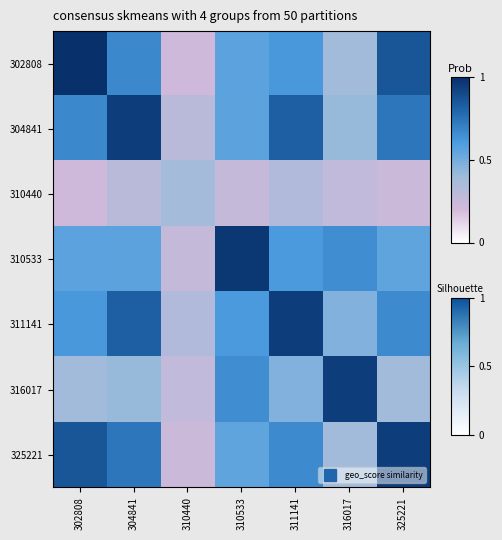

Reading left to right, what are all the values shown in this chart?

302808: 302808=1.0	304841=0.7	310440=0.2	310533=0.6	311141=0.6	316017=0.4	325221=0.9
304841: 302808=0.7	304841=0.9	310440=0.3	310533=0.6	311141=0.8	316017=0.4	325221=0.7
310440: 302808=0.2	304841=0.3	310440=0.4	310533=0.3	311141=0.3	316017=0.3	325221=0.2
310533: 302808=0.6	304841=0.6	310440=0.3	310533=1.0	311141=0.6	316017=0.7	325221=0.6
311141: 302808=0.6	304841=0.8	310440=0.3	310533=0.6	311141=0.9	316017=0.5	325221=0.7
316017: 302808=0.4	304841=0.4	310440=0.3	310533=0.7	311141=0.5	316017=0.9	325221=0.4
325221: 302808=0.9	304841=0.7	310440=0.2	310533=0.6	311141=0.7	316017=0.4	325221=0.9